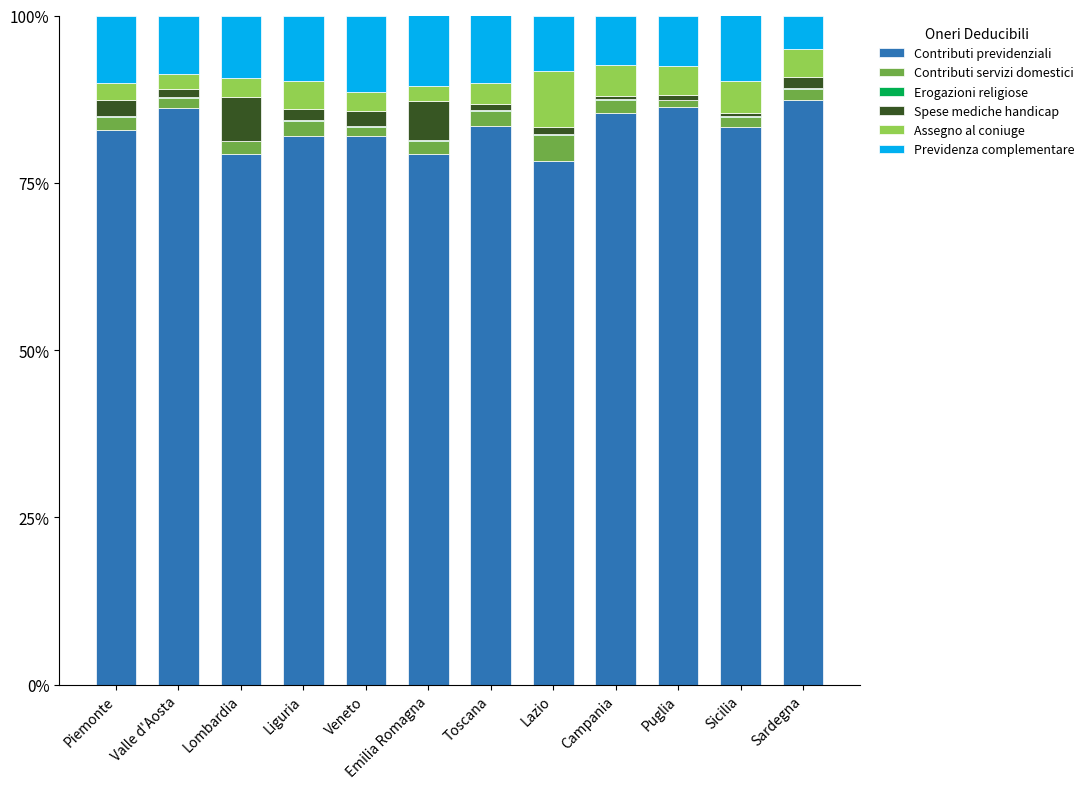

Does the chart contain stacked bars?

Yes